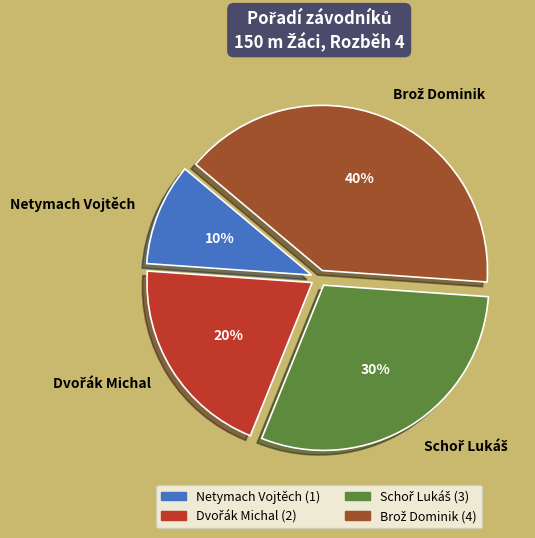

Is it true that Netymach Vojtěch is 10% of the pie?

True